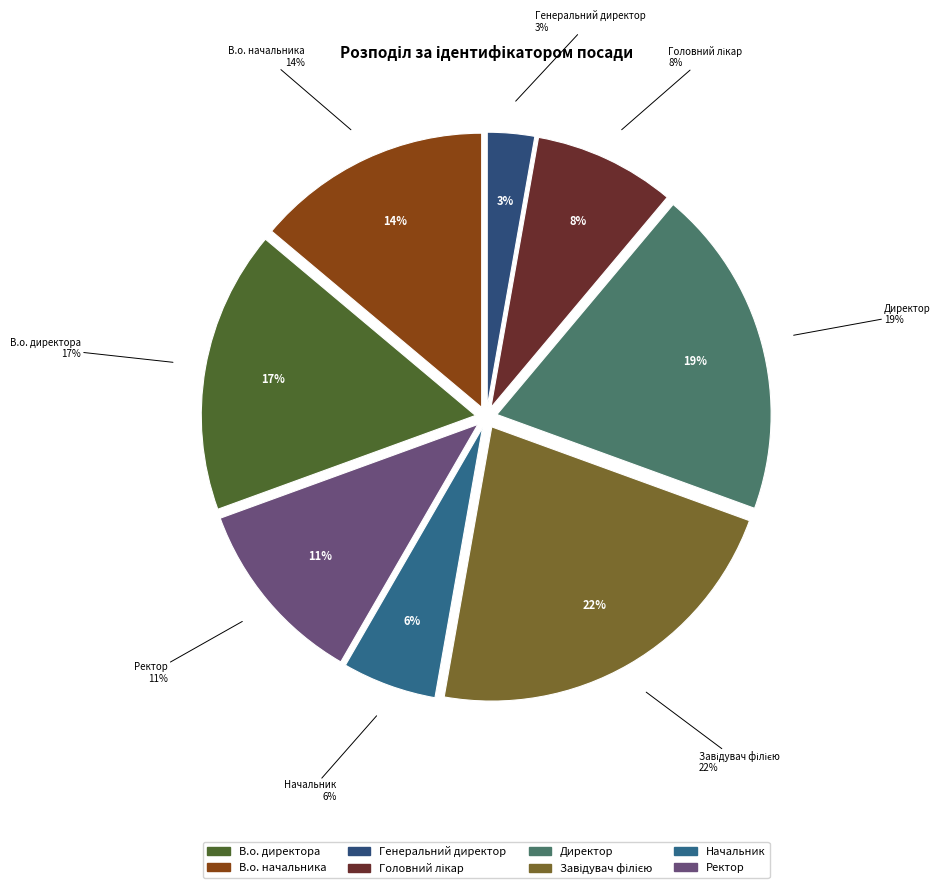

Between Начальник and Генеральний директор, which is larger?

Начальник